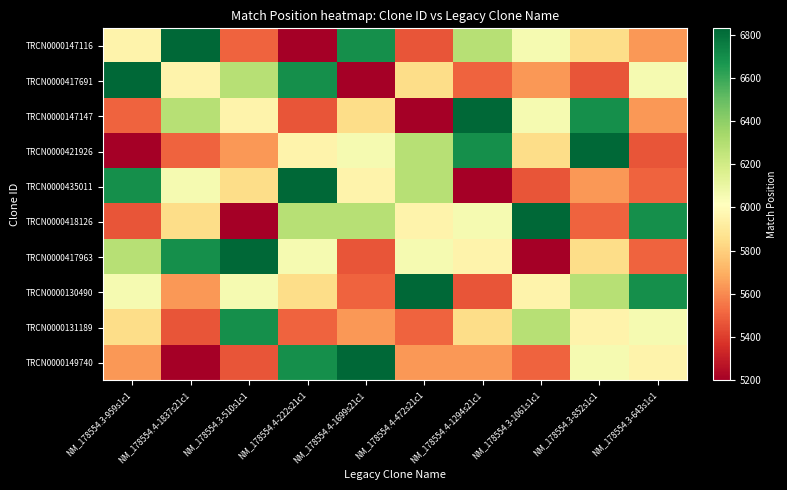

At which category is the sum across all series the highest?

NM_178554.4-222s21c1